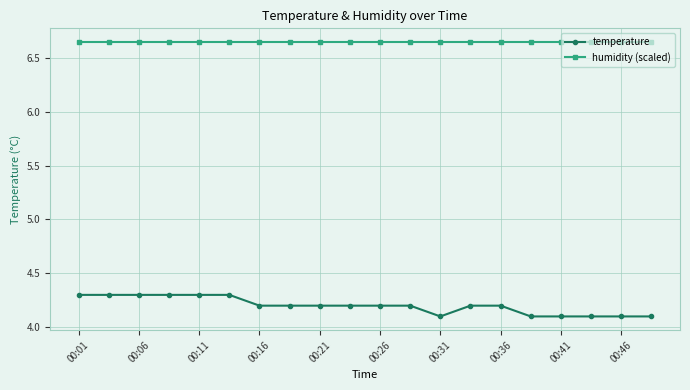

True or false: humidity (scaled) and temperature cross at least once.

False